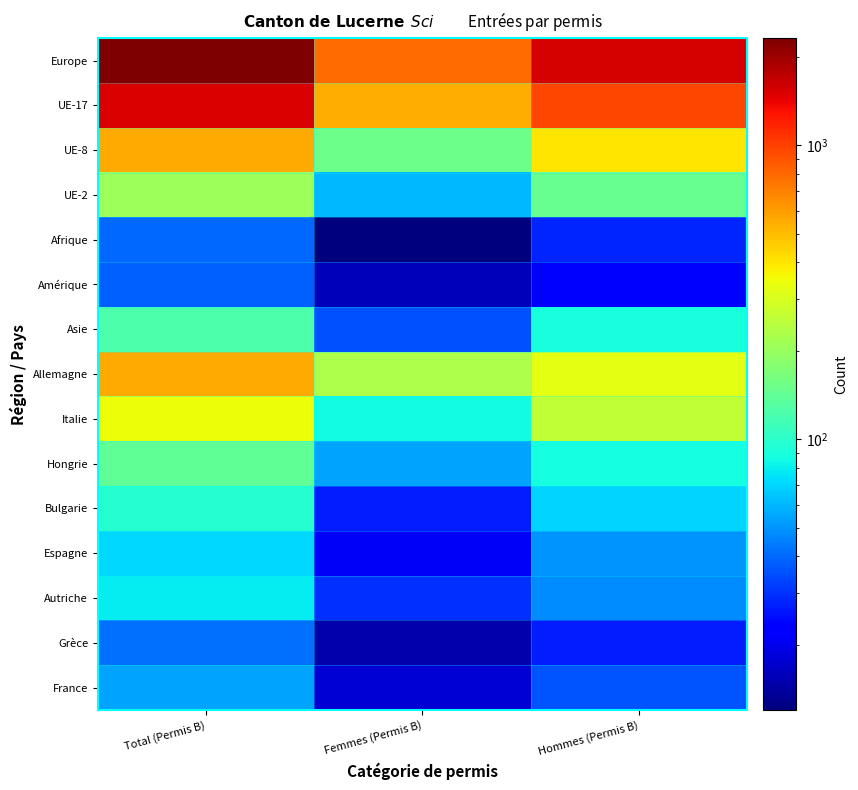

What is the total value across all series at Hommes (Permis B)?

4101